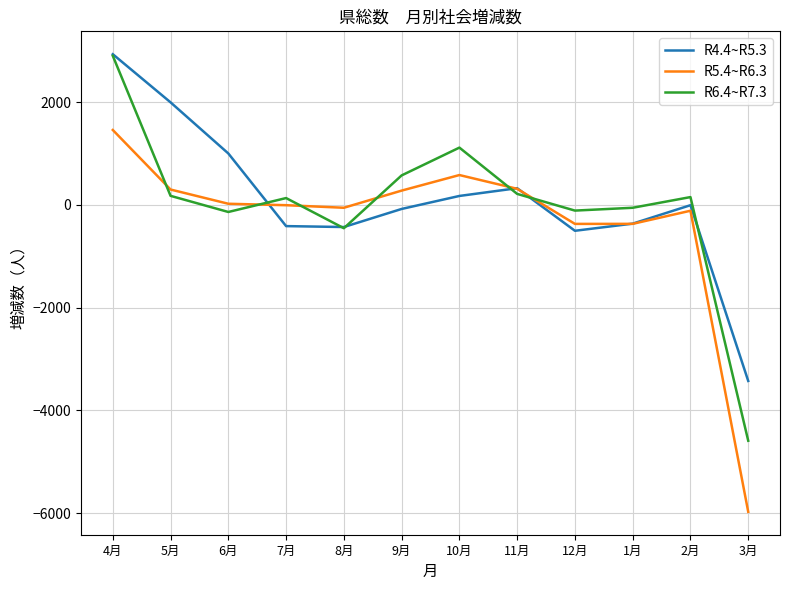

Which series changed the most between 11月 and 1月?

R4.4~R5.3